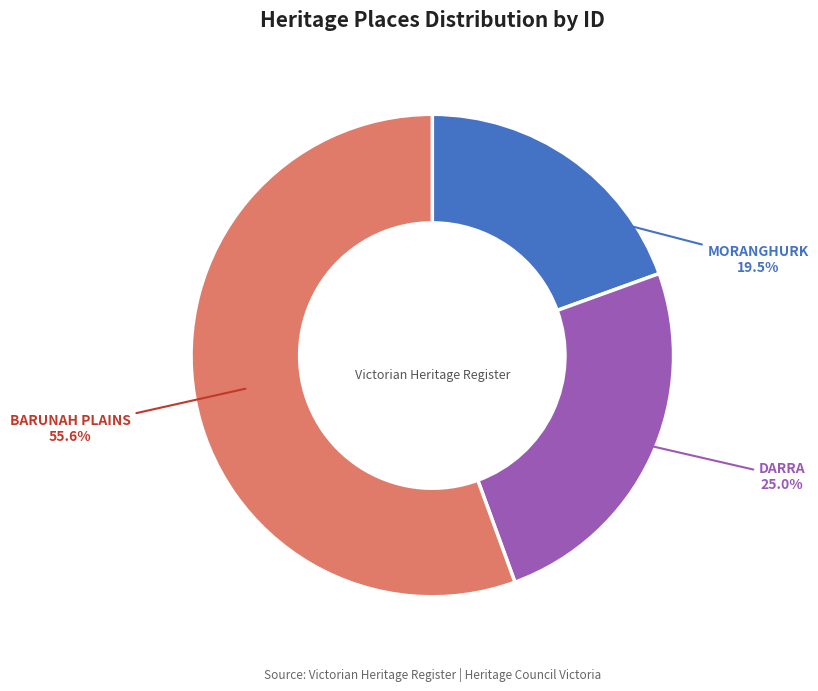

Is there any slice that represents more than half of the pie?

Yes